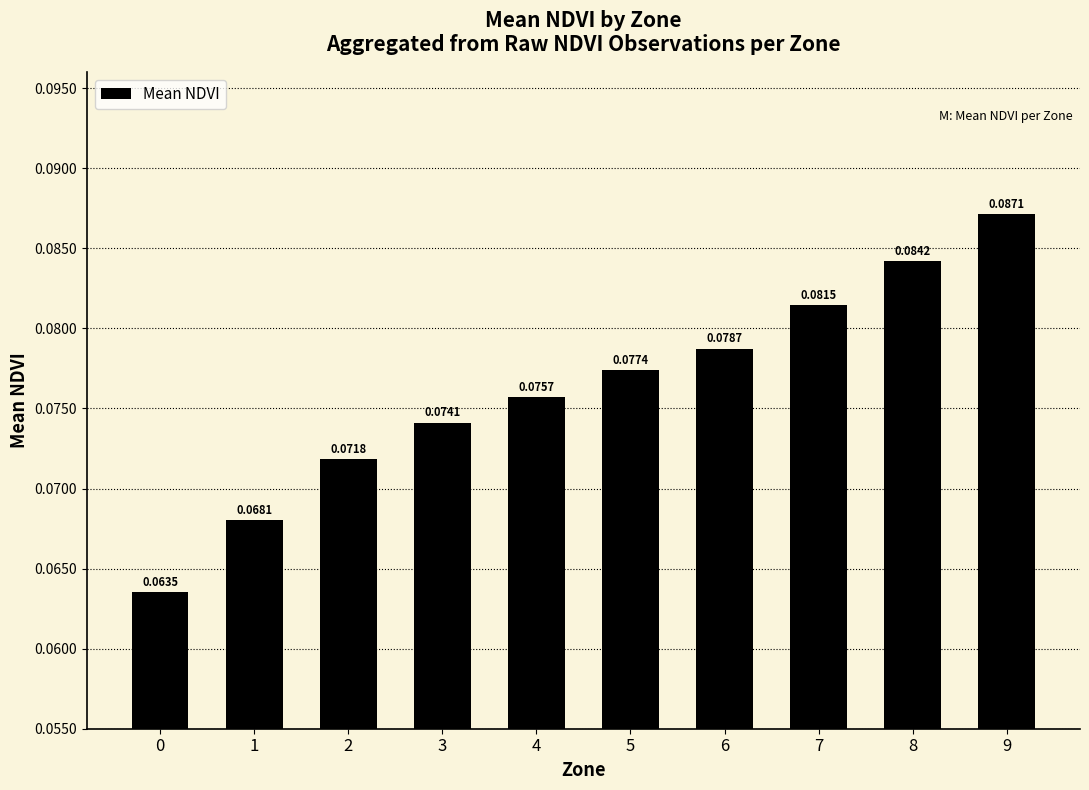

Rank the categories by value from lowest to highest.

0, 1, 2, 3, 4, 5, 6, 7, 8, 9